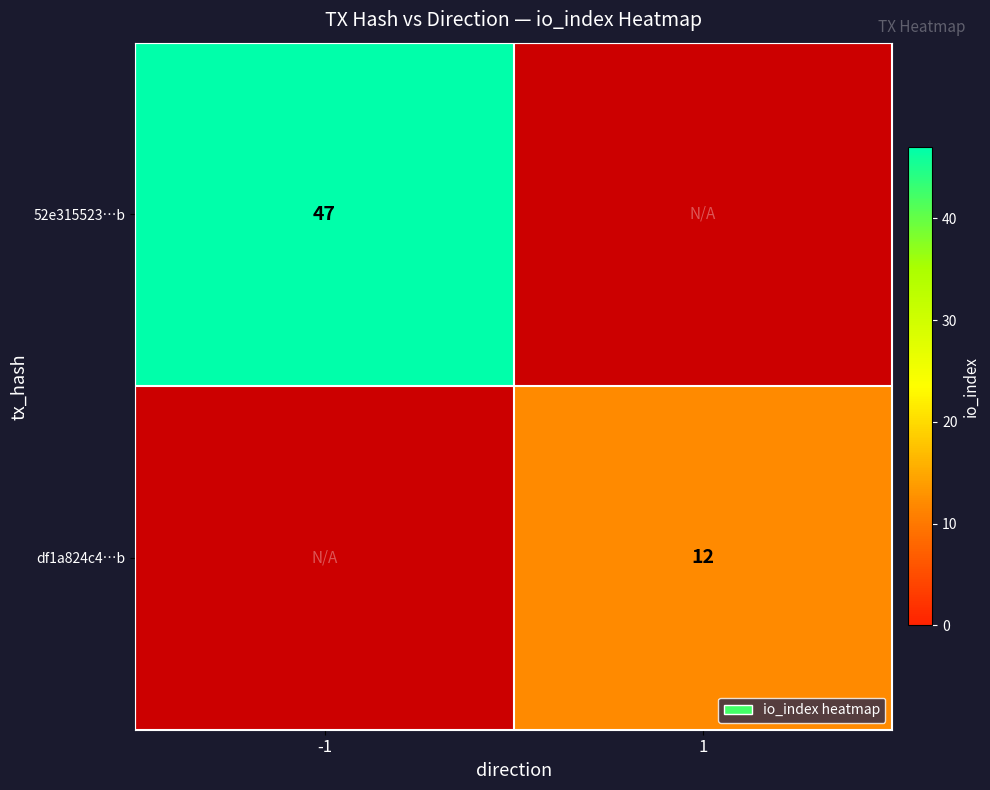

True or false: 52e315523…b has a value of 47 at -1.

True